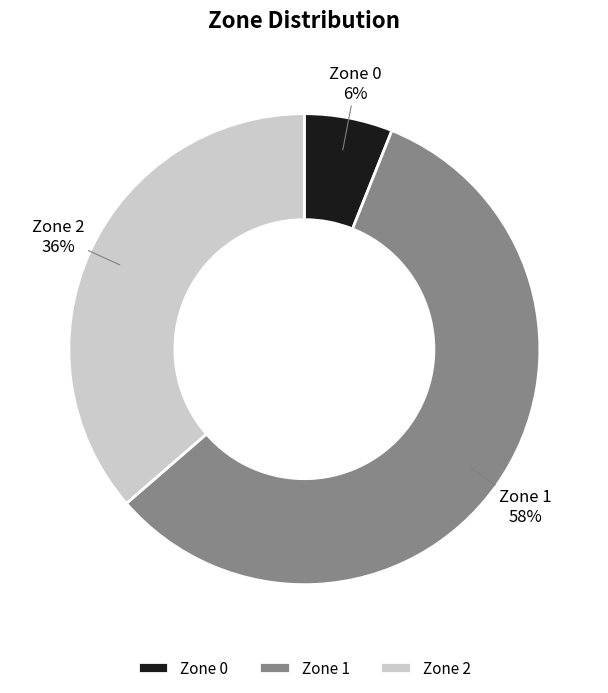

Combined, do Zone 1 and Zone 0 account for over 50%?

Yes